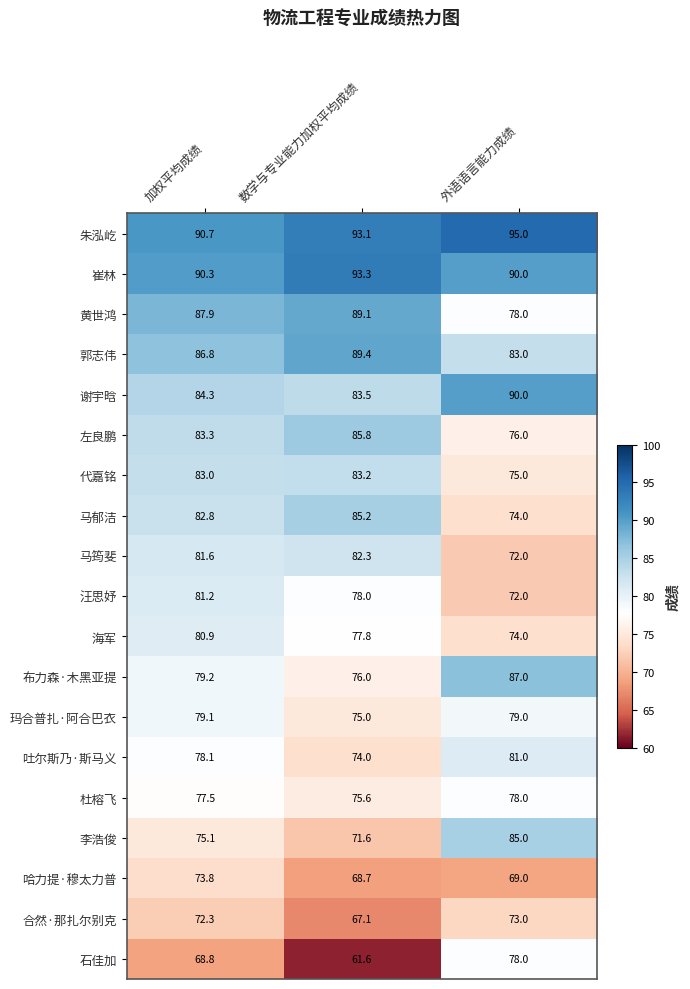

At which category does the chart reach its peak across all series?

外语语言能力成绩